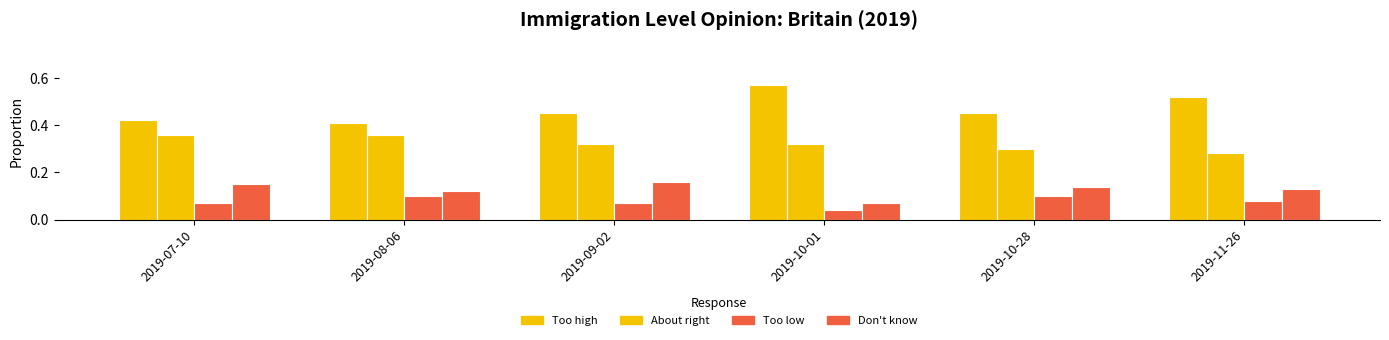

How many data points does each series have?

6